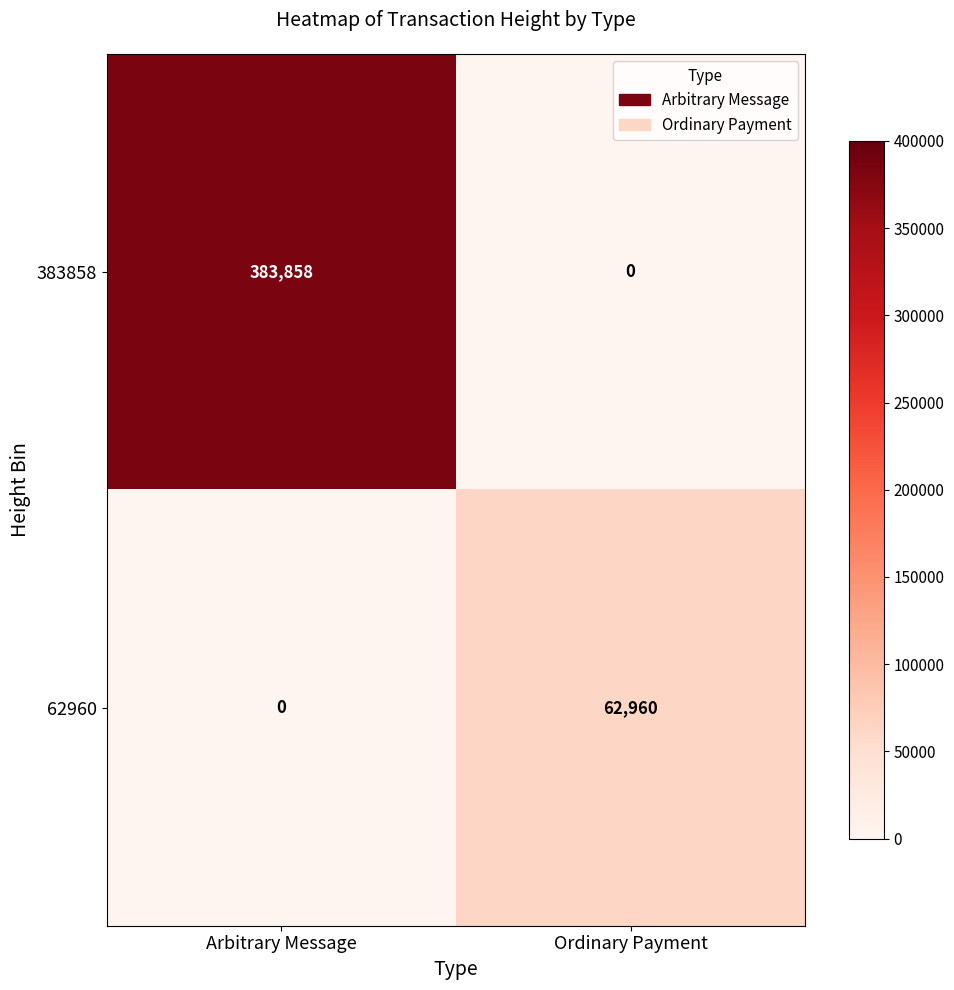

What is the maximum value for 383858?

383858